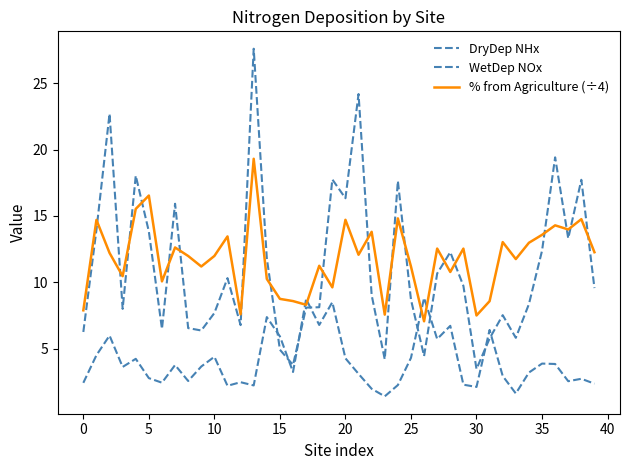

Is this an area chart (filled region under the line)?

No